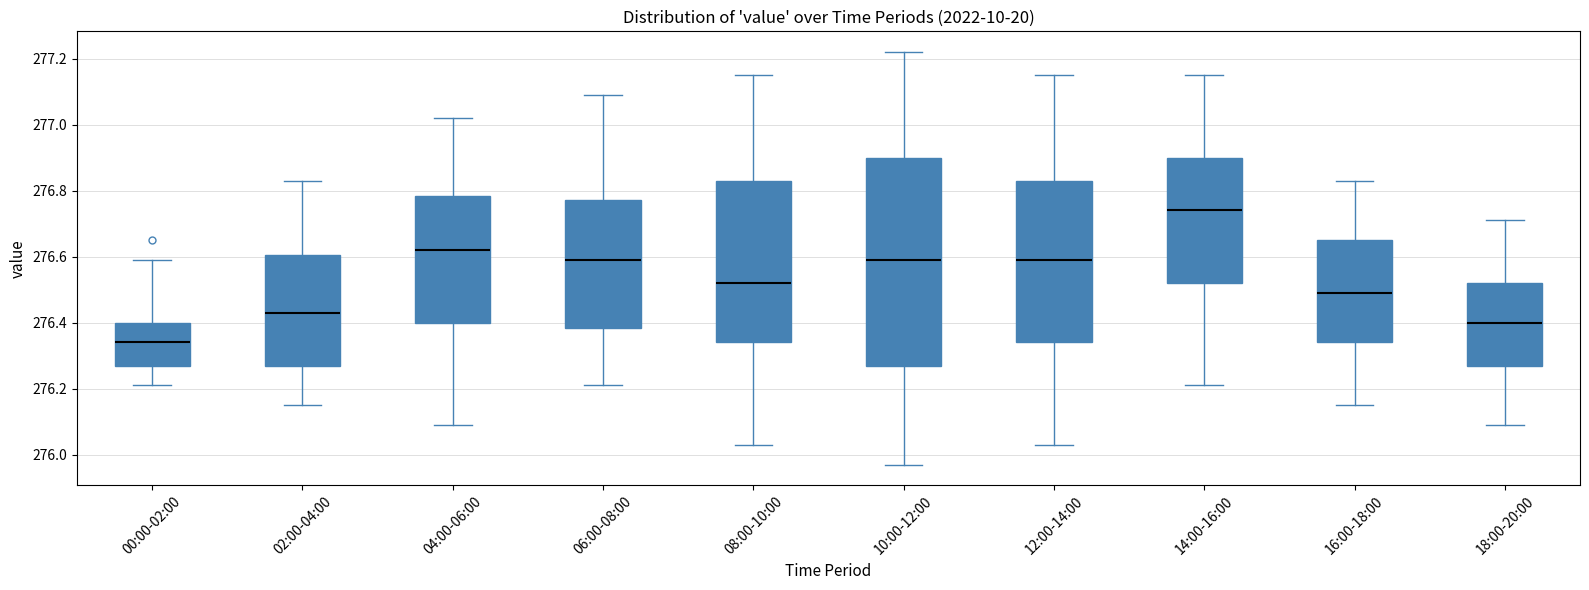

Which box's median line is the lowest?

00:00-02:00